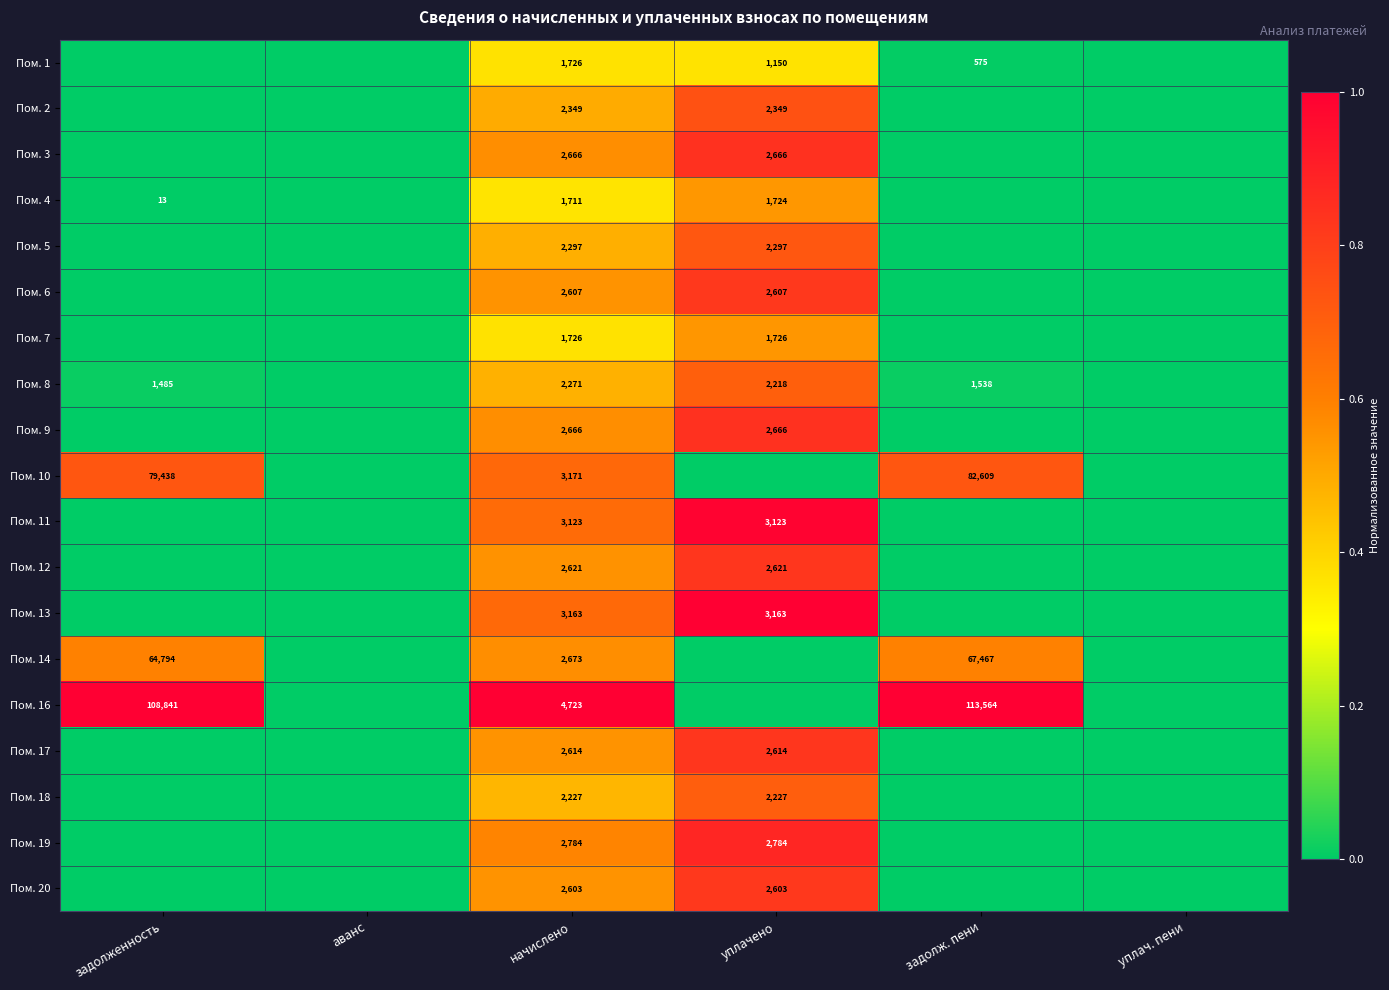

Is it true that Пом. 17 equals 1430 at уплачено?

False